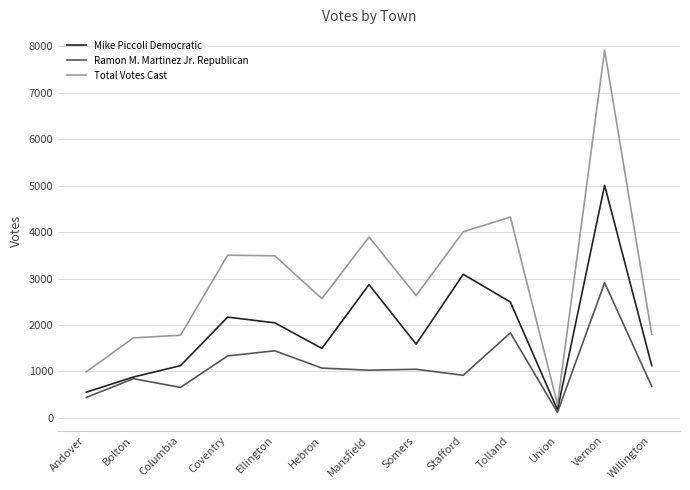

True or false: Ramon M. Martinez Jr. Republican and Total Votes Cast cross at least once.

False